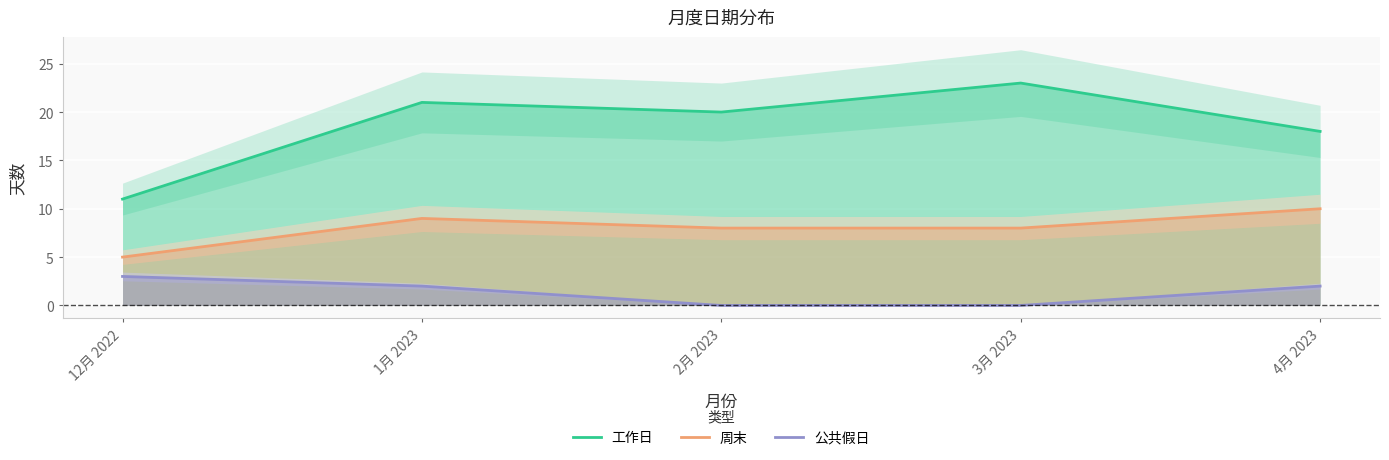

Which series changed the most between 12月 2022 and 2月 2023?

工作日